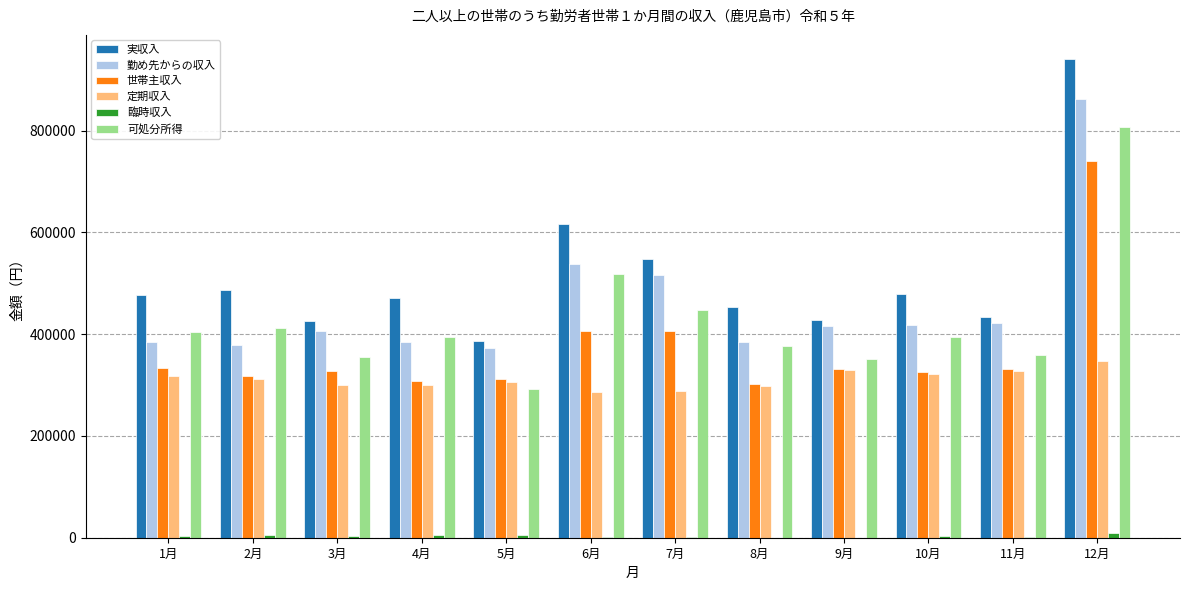

What is the sum of all 勤め先からの収入 values?

5485533